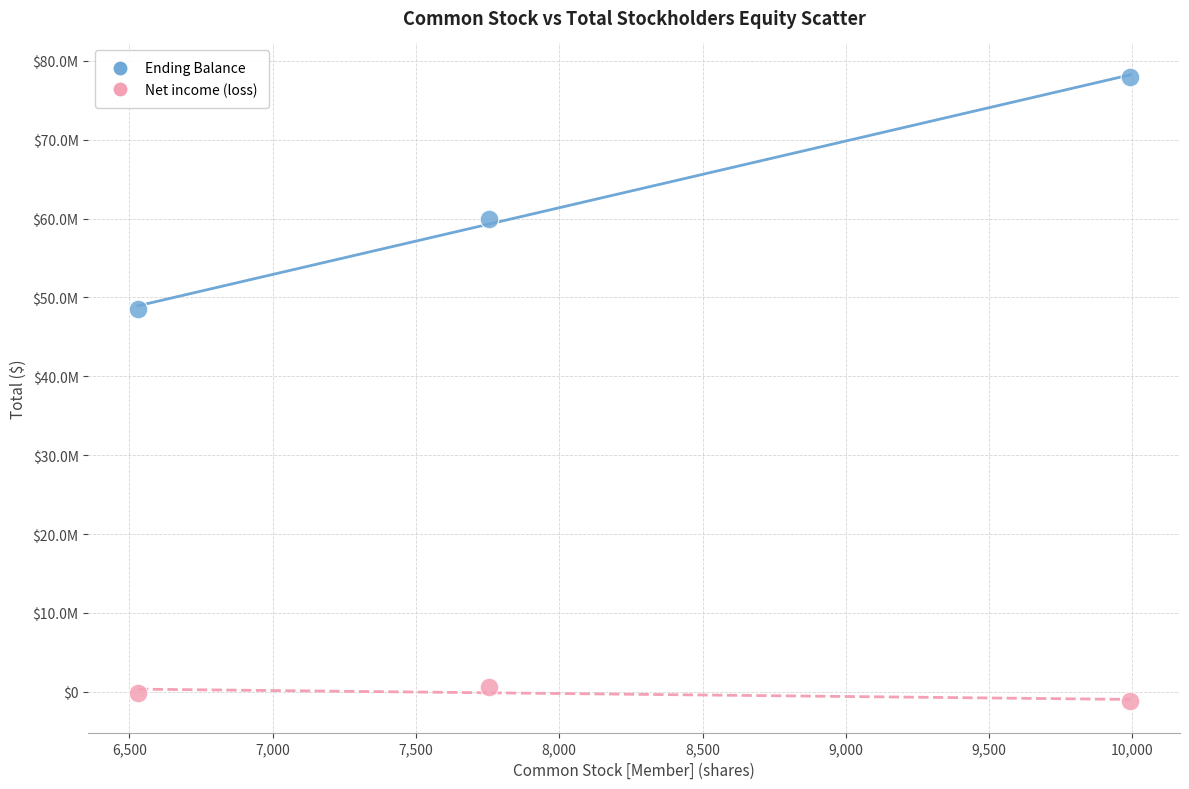

What are all the series names shown in the legend?

Ending Balance, Net income (loss)